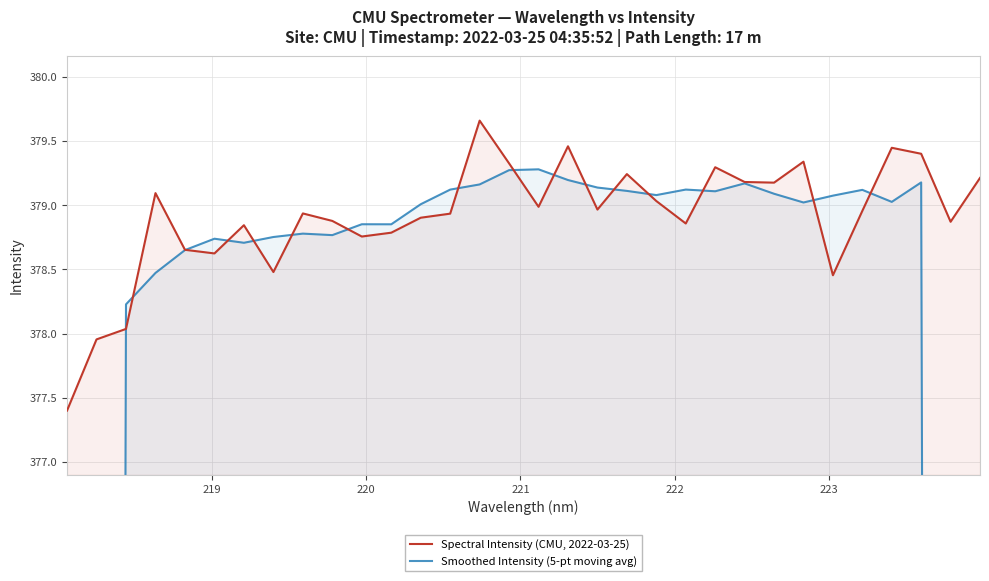

What is the lowest value of the Spectral Intensity (CMU, 2022-03-25) series?

377.4